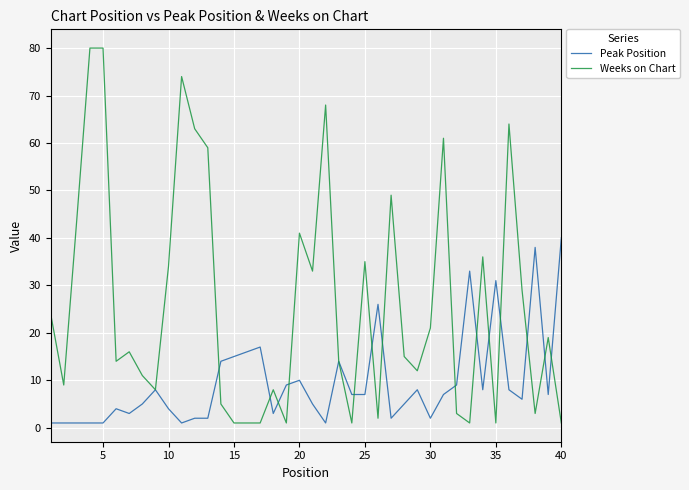

Rank the series by their average value, from lowest to highest.

Peak Position, Weeks on Chart